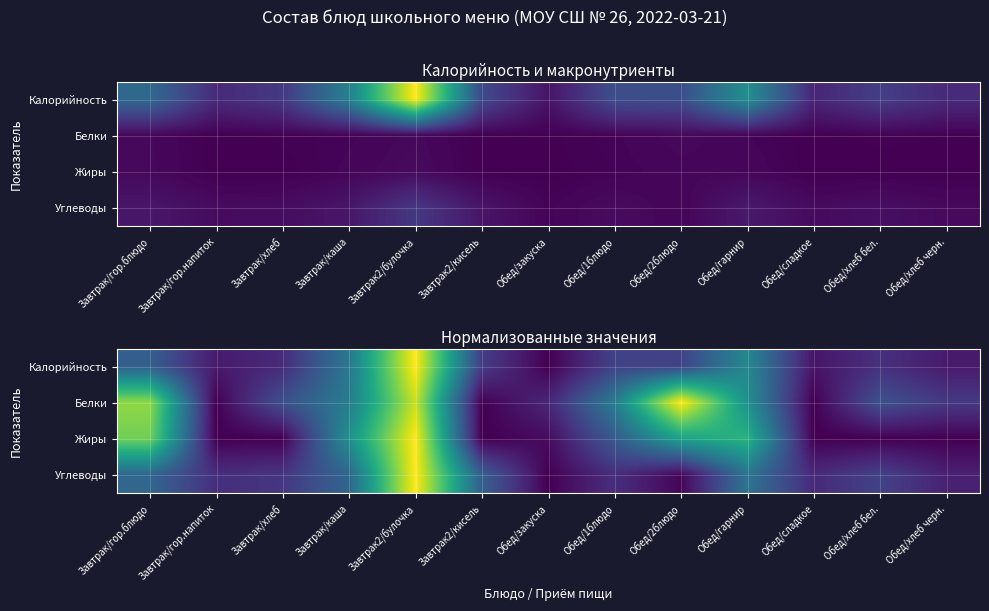

Which category has the lowest value in the Жиры series?

Завтрак/гор.напиток